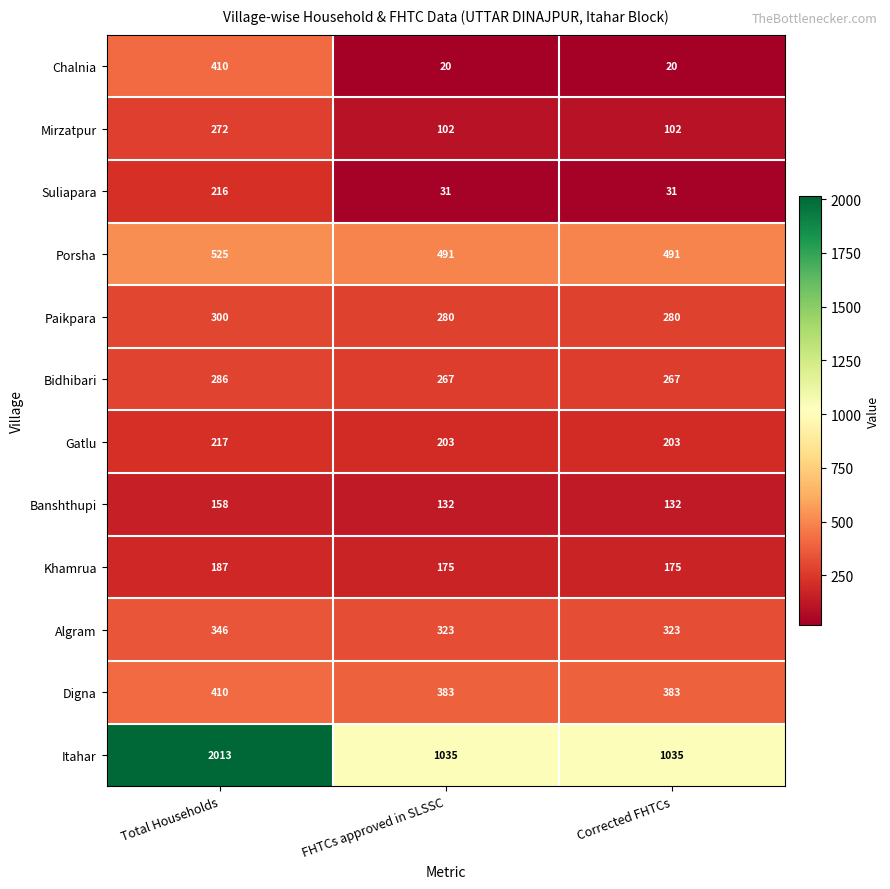

Which series changed the most between Total Households and FHTCs approved in SLSSC?

Itahar